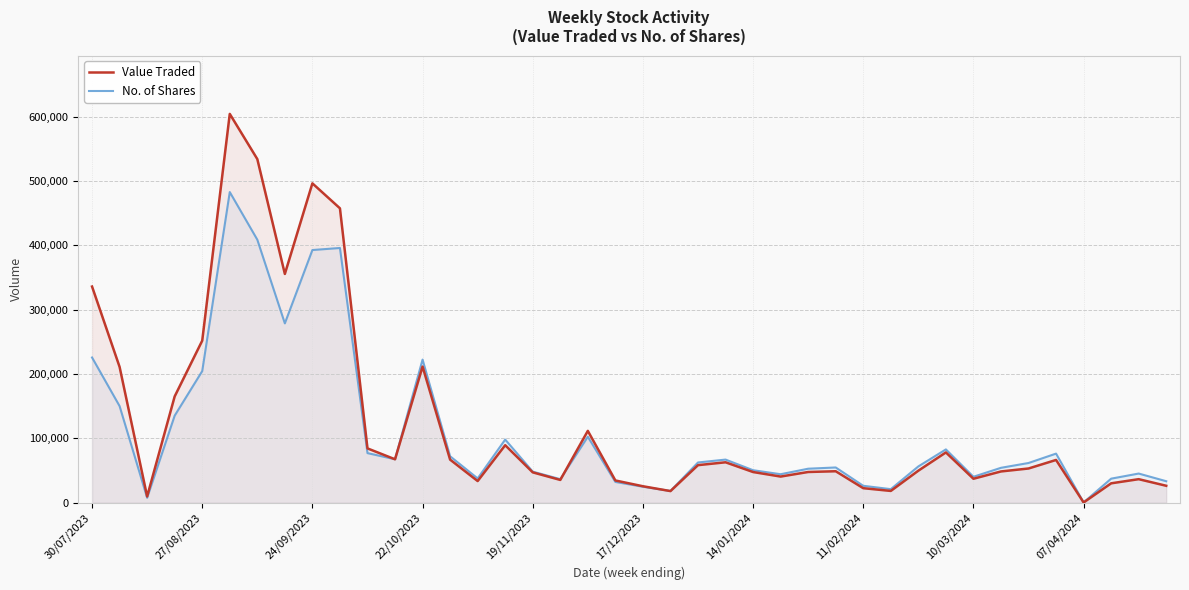

What is the maximum value shown in the chart?

604106